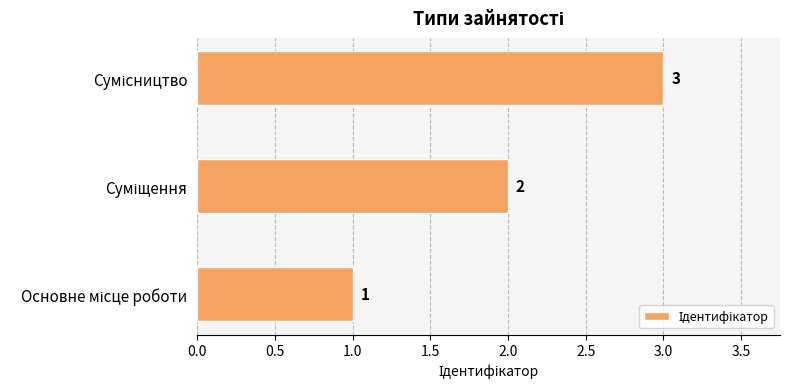

Count the values in the range 1 to 3.

3